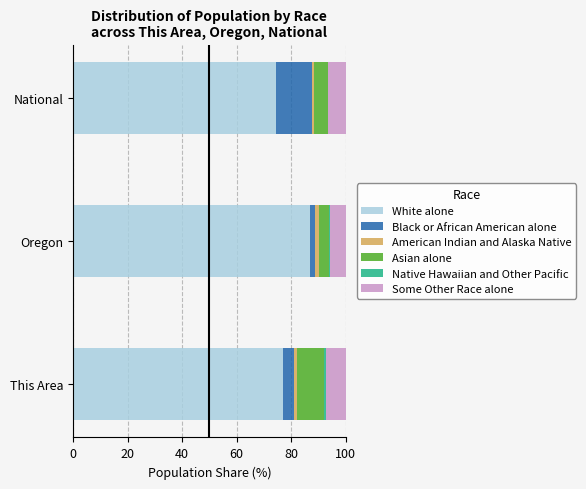

Is it true that White alone equals 111.2 at National?

False